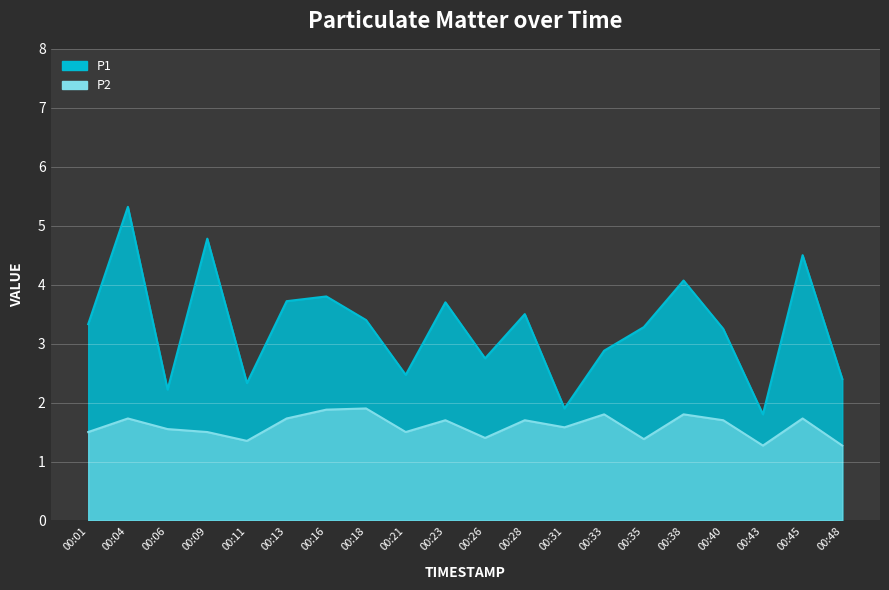

Where is P1 nearest to the value 3?

00:33